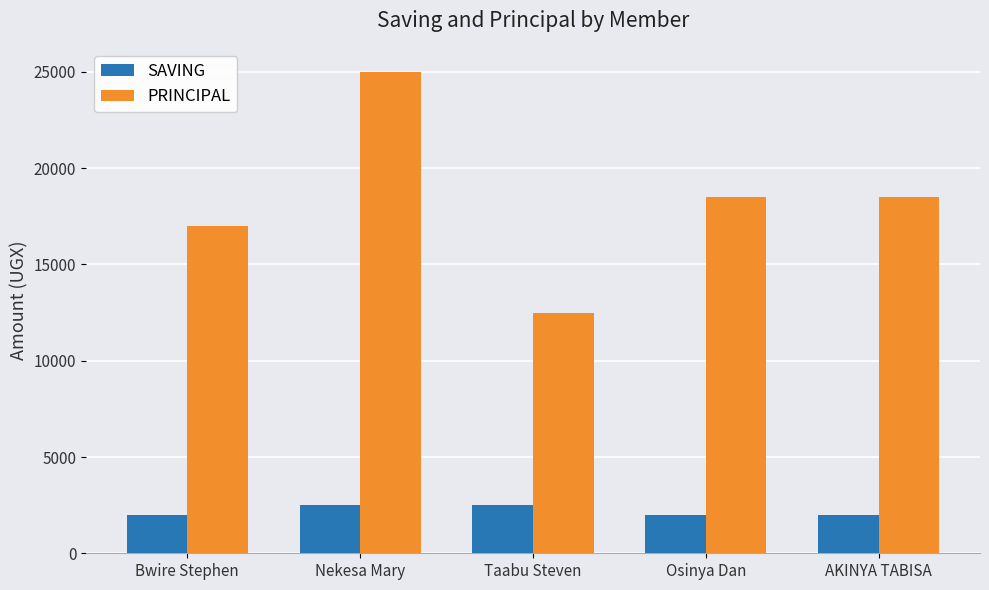

Does the chart contain any negative values?

No